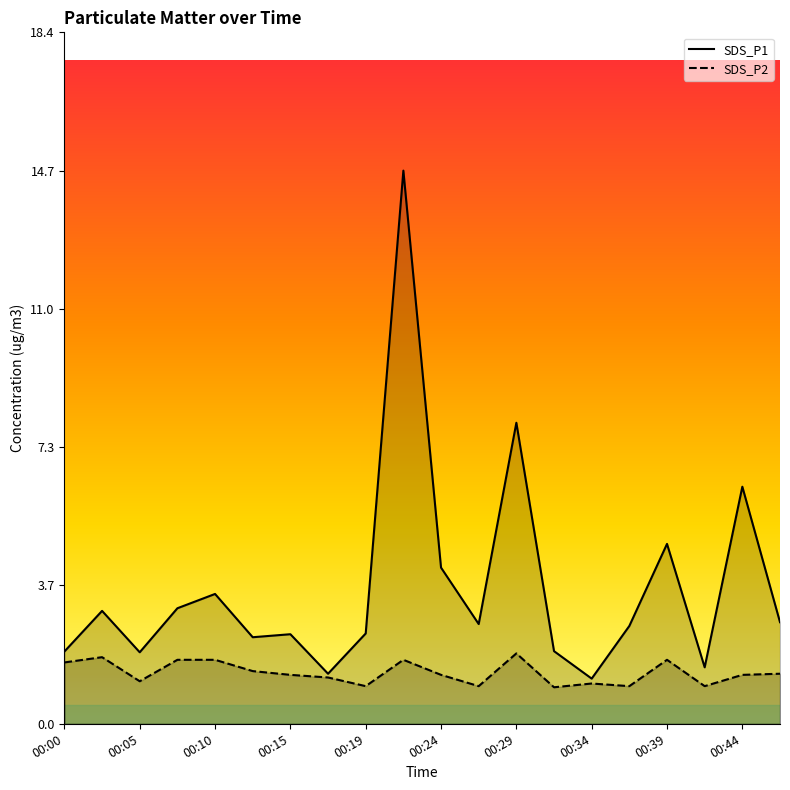

The SDS_P2 series shows 1.0 at 00:27. True or false?

True